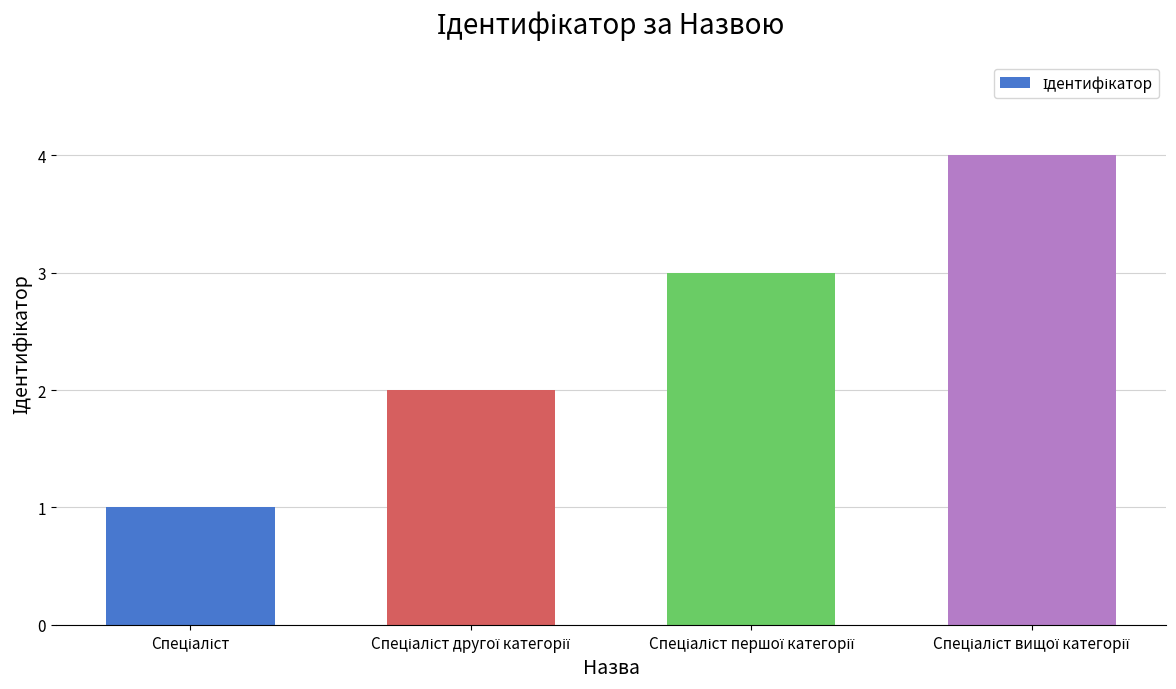

What is the maximum value shown in the chart?

4